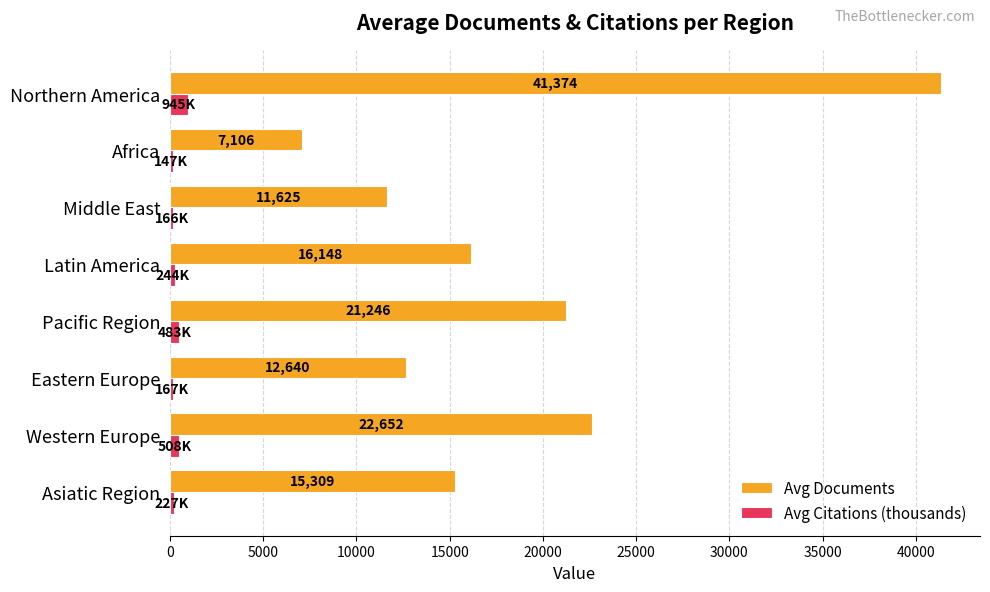

What is the average value of the Avg Citations (thousands) series?

360.7